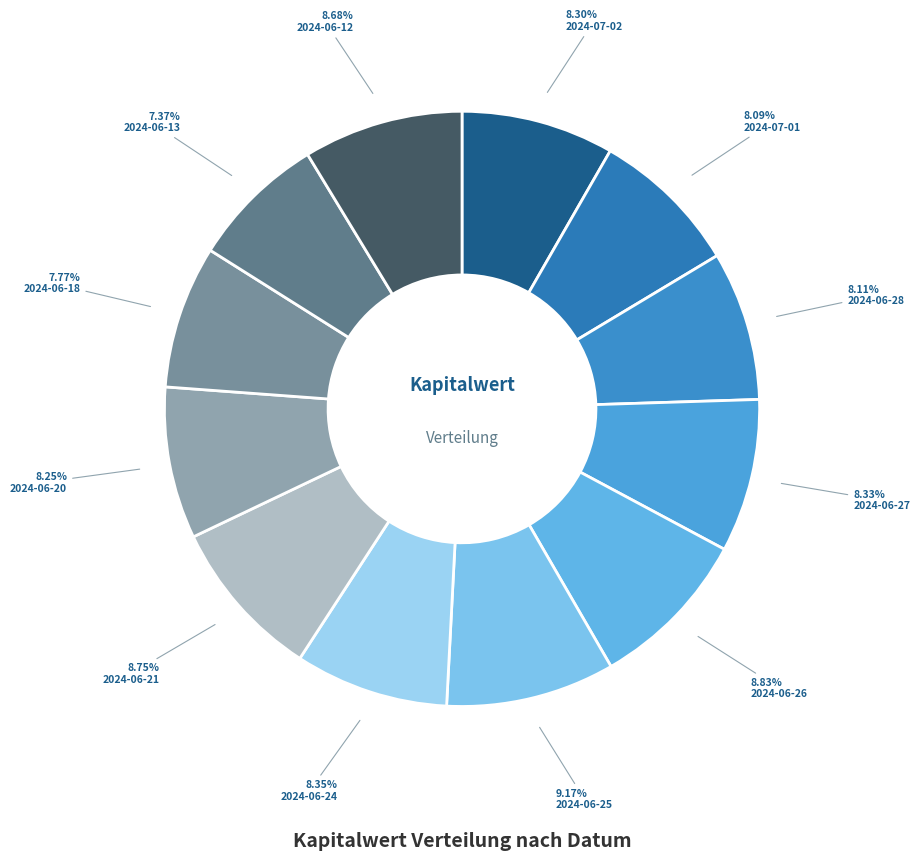

Approximately how many times larger is the value at 2024-06-24 compared to 2024-06-26?

0.9